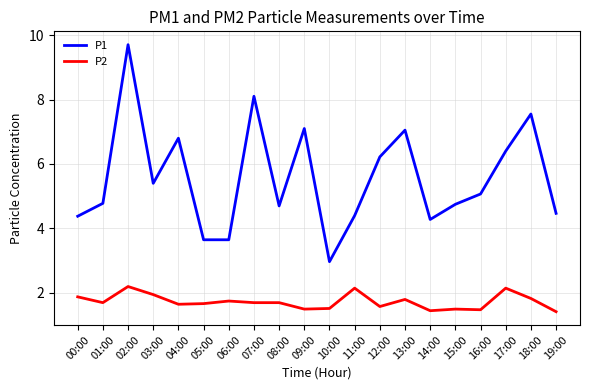

At how many categories does at least one series exceed 9?

1